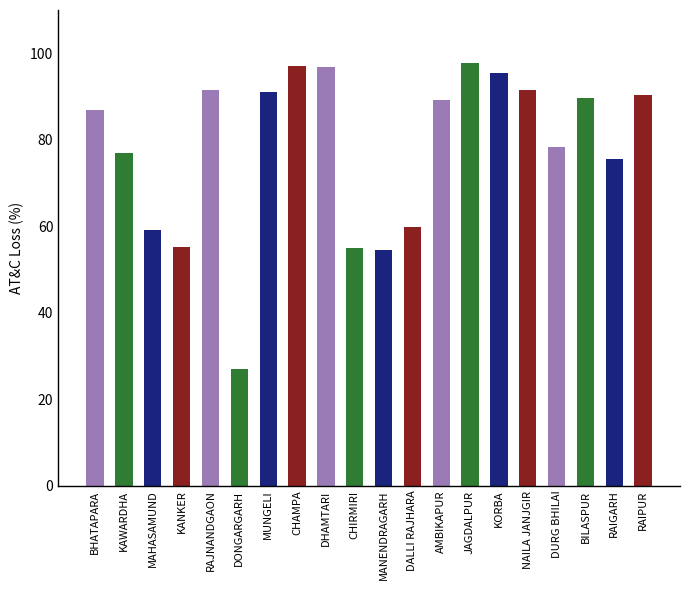

What is the greatest value displayed?

97.7